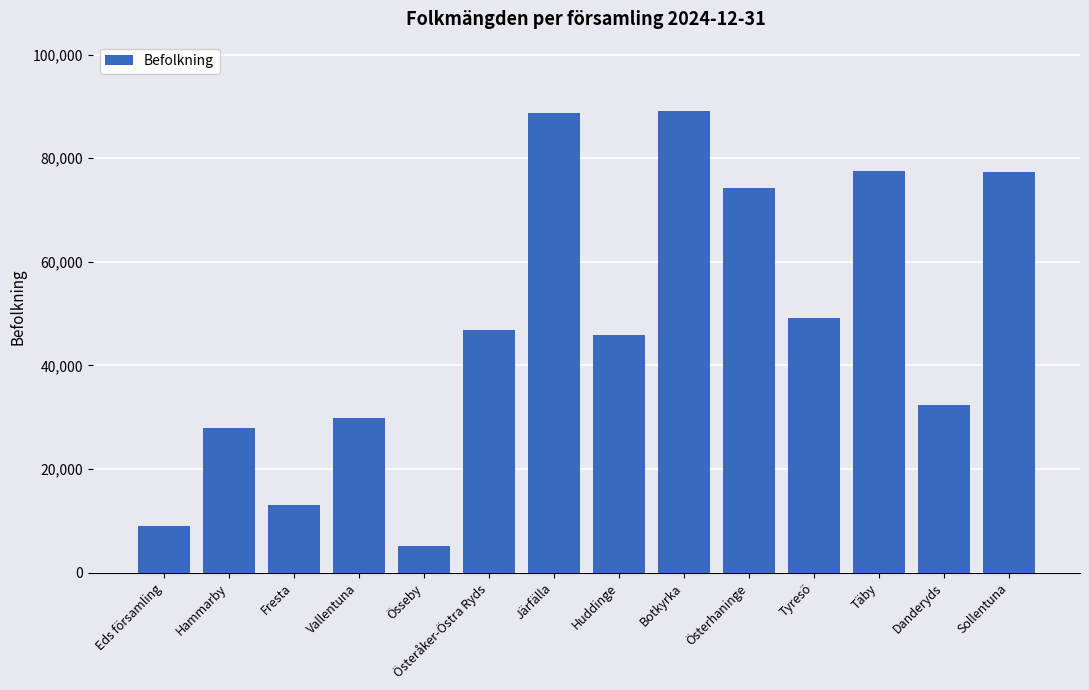

Between Täby and Vallentuna, which is larger?

Täby